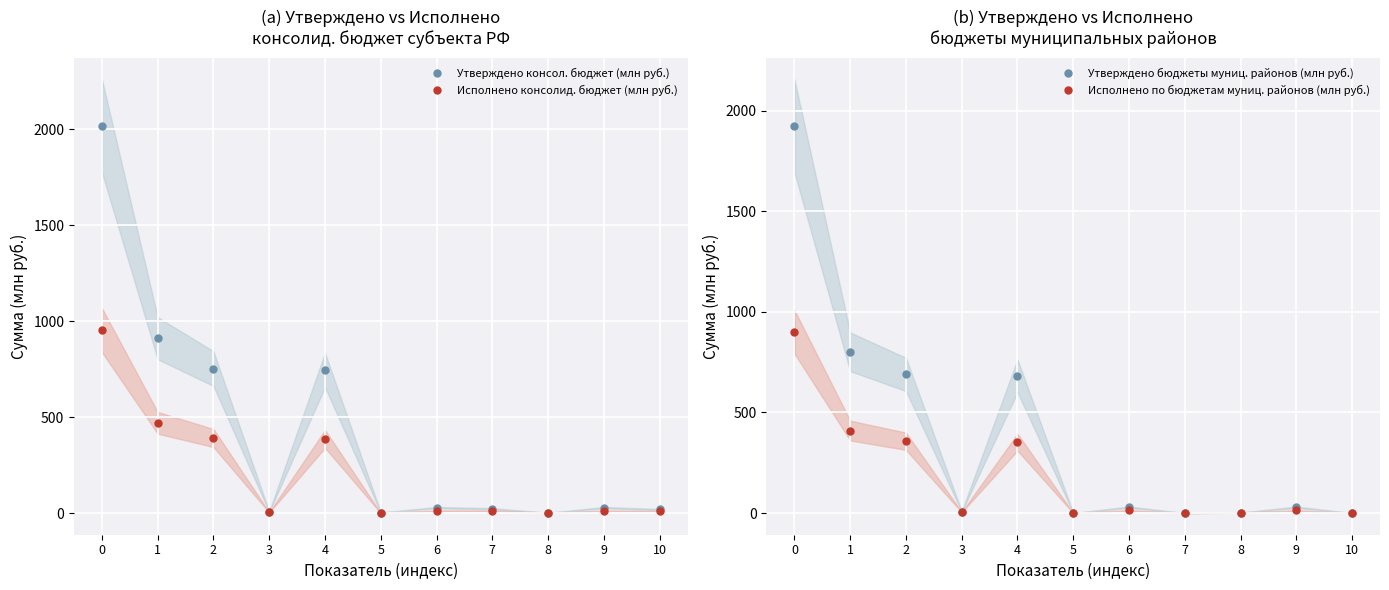

Which series has the largest total across all categories?

Утверждено консол. бюджет (млн руб.)